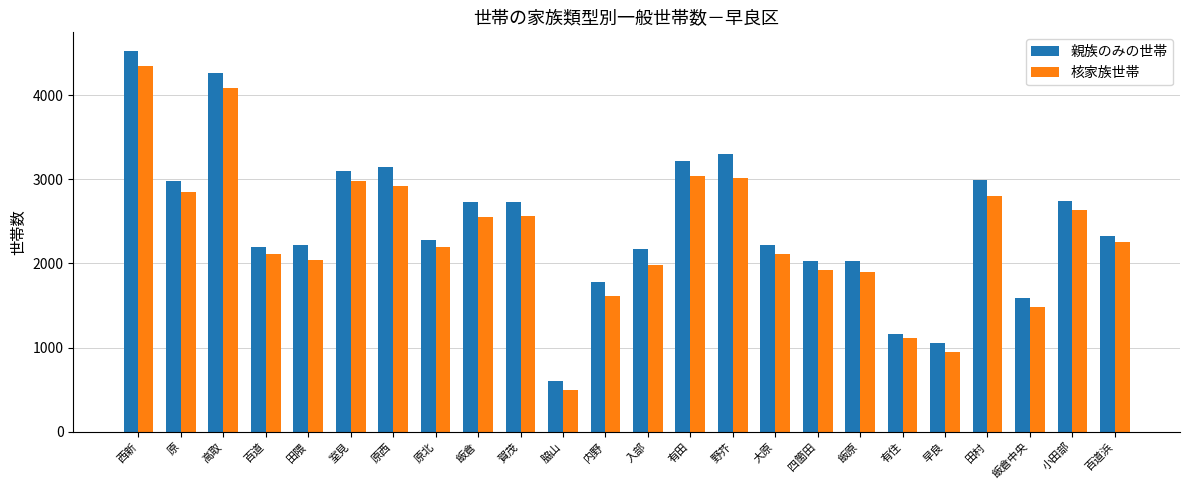

What is the smallest value displayed?

500